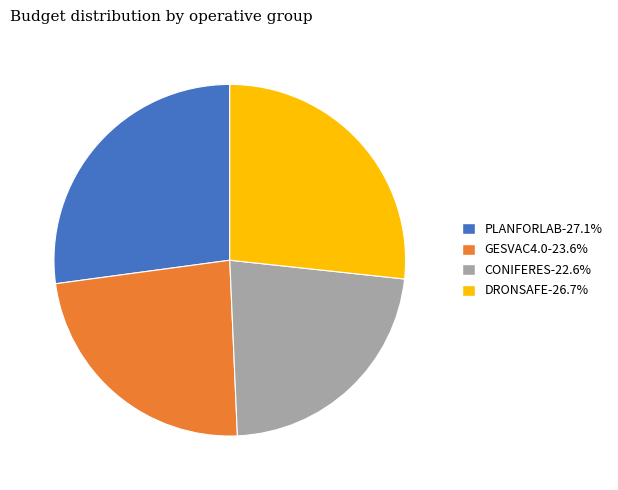

Count the number of slices in the pie.

4